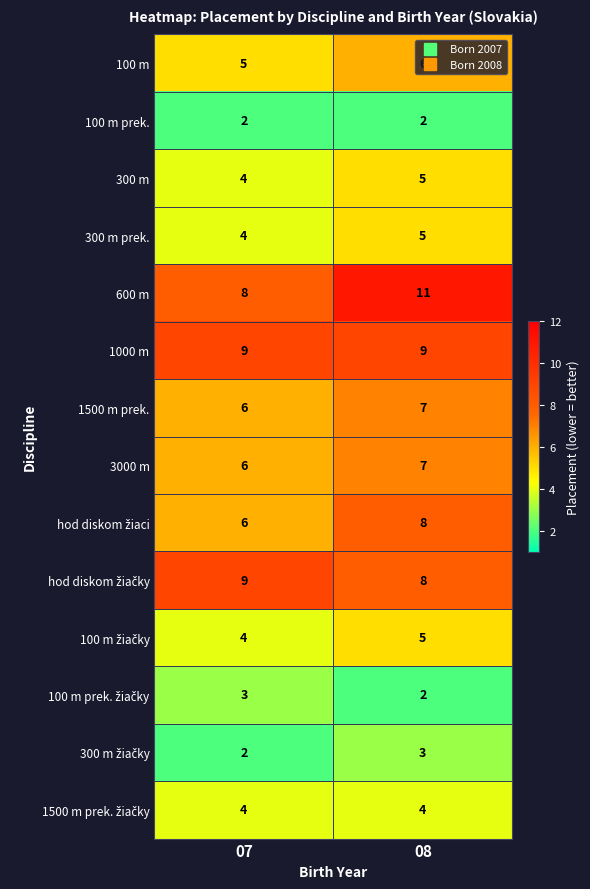

At which category does the chart reach its peak across all series?

08